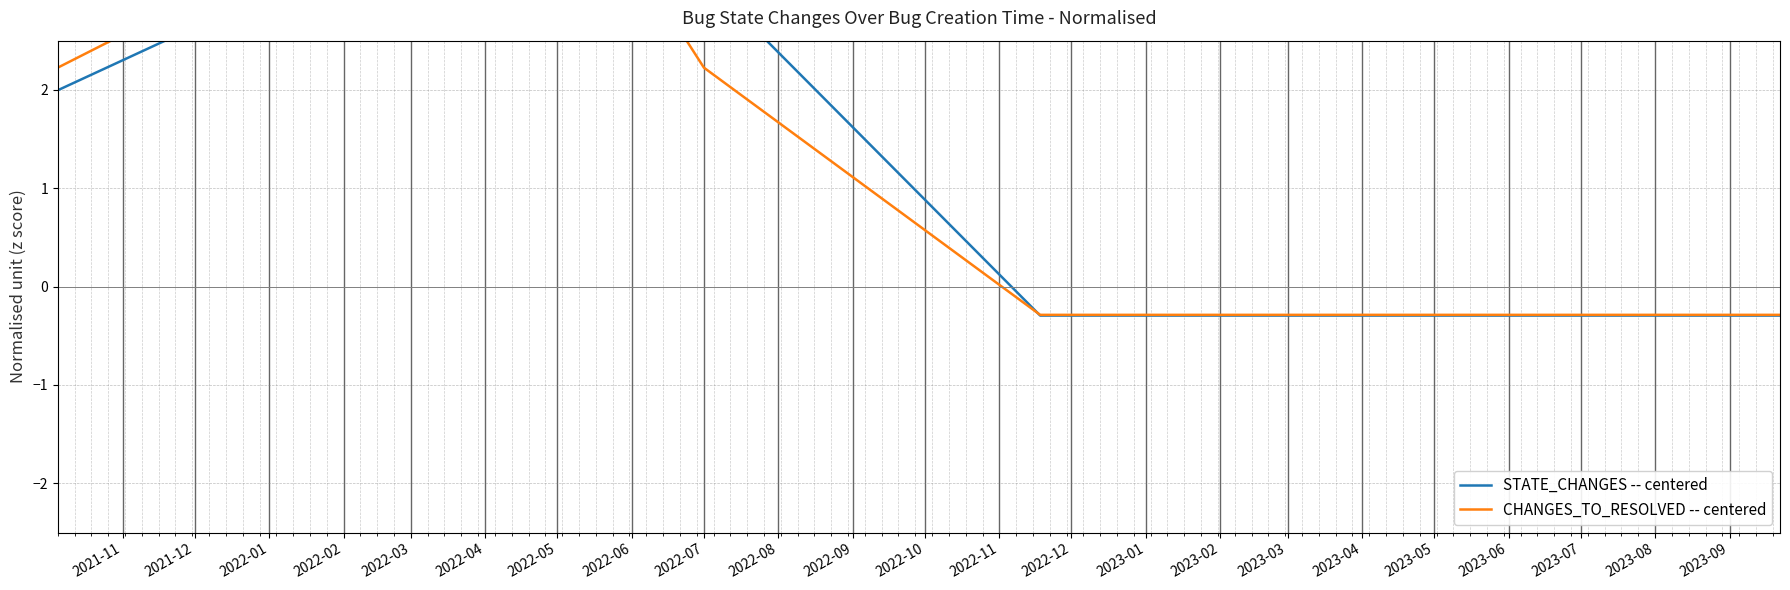

Reading right to left, extract all data points from this chart.

STATE_CHANGES -- centered: -0.3	-0.3	-0.3	-0.3	-0.3	-0.3	-0.3	-0.3	-0.3	-0.3	-0.3	-0.3	-0.3	-0.3	-0.3	-0.3	-0.3	-0.3	-0.3	-0.3	-0.3	-0.3	-0.3	-0.3	-0.3	-0.3	-0.3	-0.3	-0.3	-0.3	-0.3	-0.3	3.1	4.3	2.0
CHANGES_TO_RESOLVED -- centered: -0.3	-0.3	-0.3	-0.3	-0.3	-0.3	-0.3	-0.3	-0.3	-0.3	-0.3	-0.3	-0.3	-0.3	-0.3	-0.3	-0.3	-0.3	-0.3	-0.3	-0.3	-0.3	-0.3	-0.3	-0.3	-0.3	-0.3	-0.3	-0.3	-0.3	-0.3	-0.3	2.2	4.7	2.2